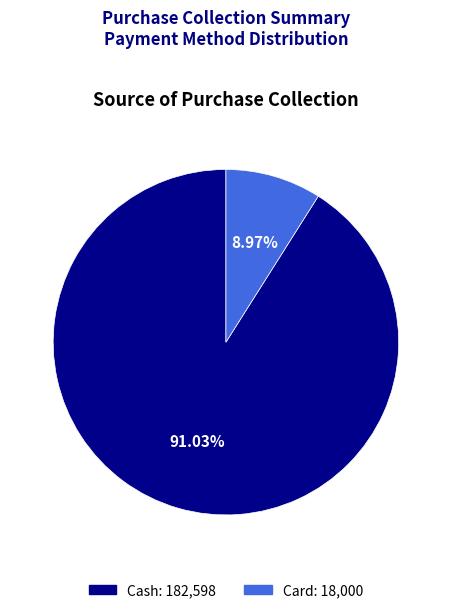

Does Card account for over 50% of the chart?

No